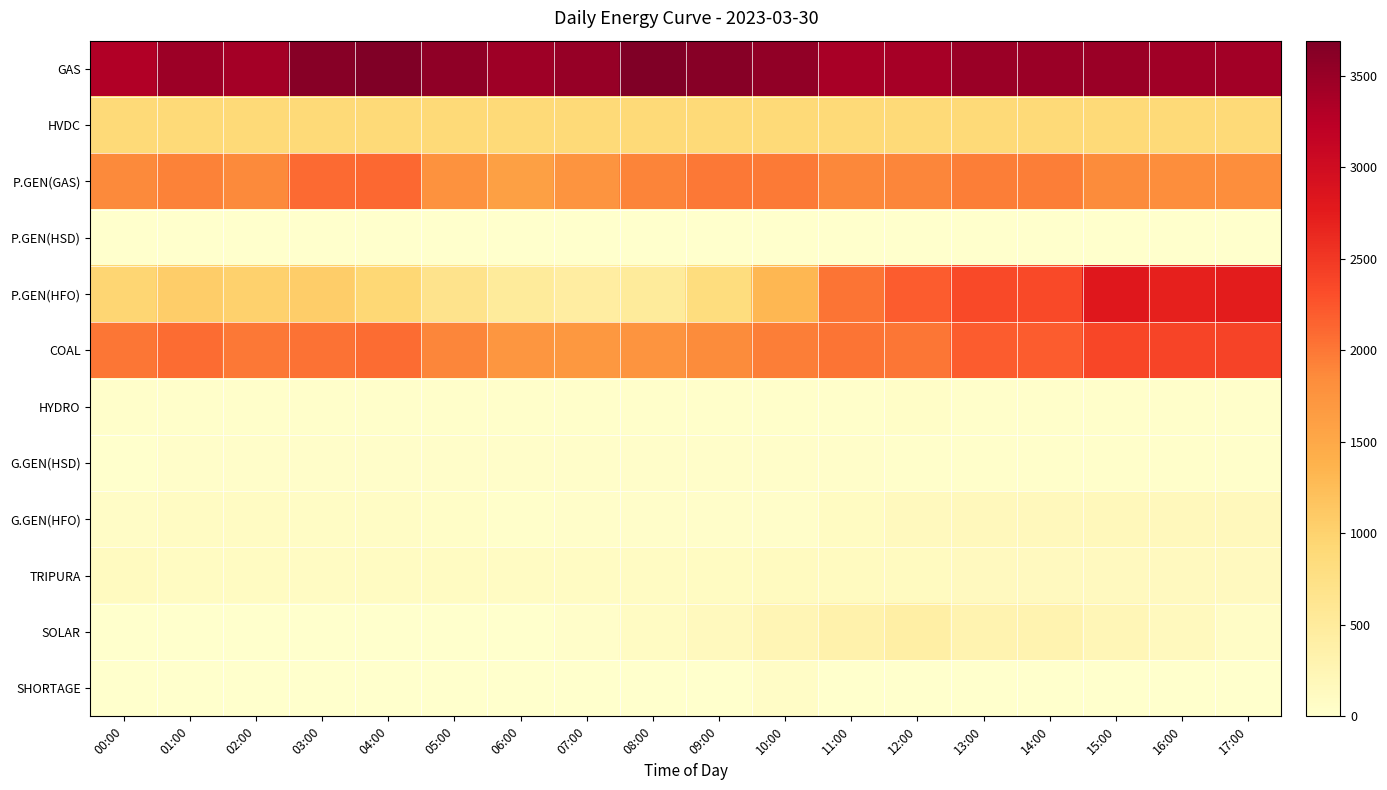

What is the total value across all series at 06:00?

8357